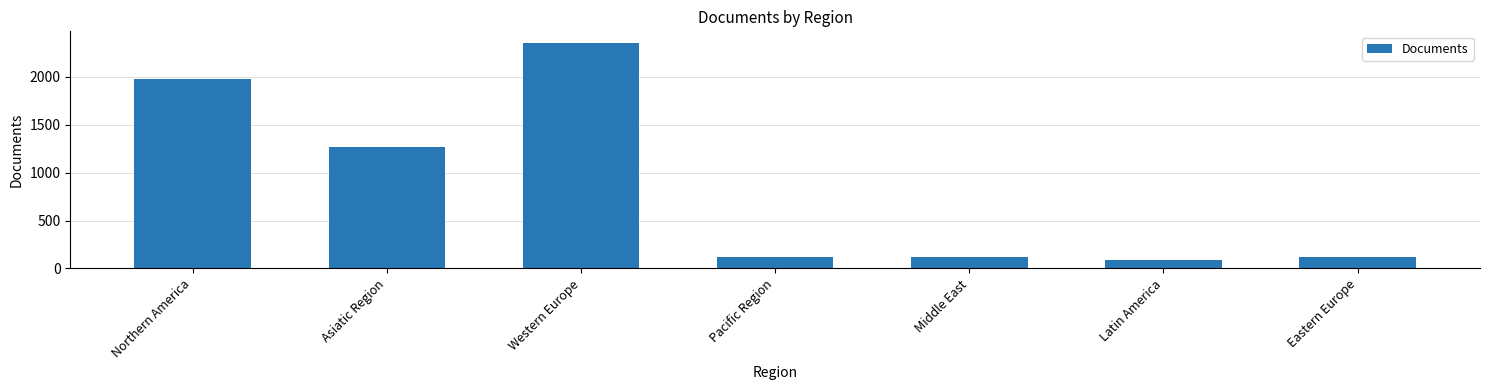

At which category does the chart reach its minimum across all series?

Latin America